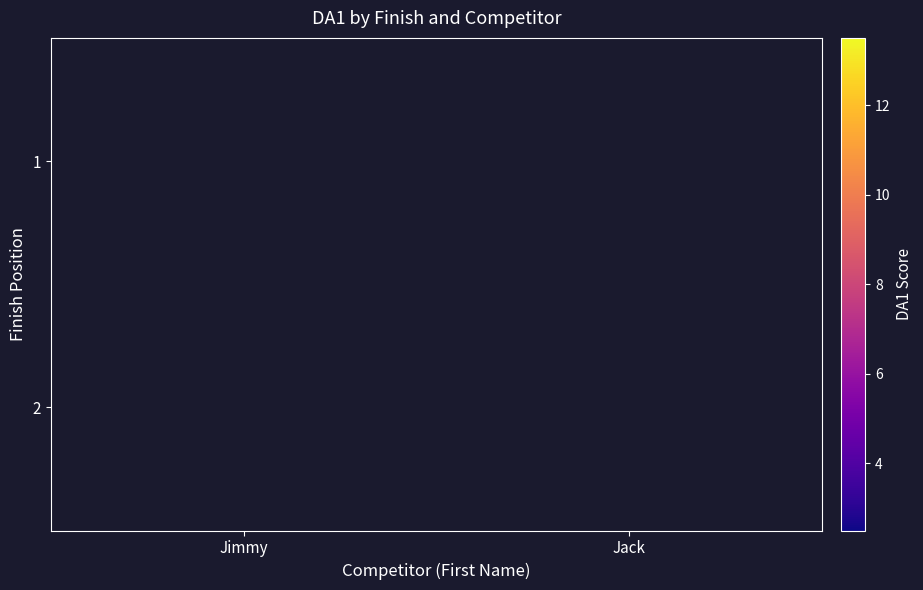

Which category has the highest value across all series?

Jimmy